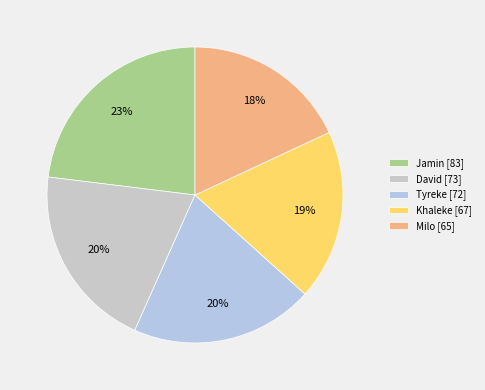

Is there a majority slice in this chart?

No